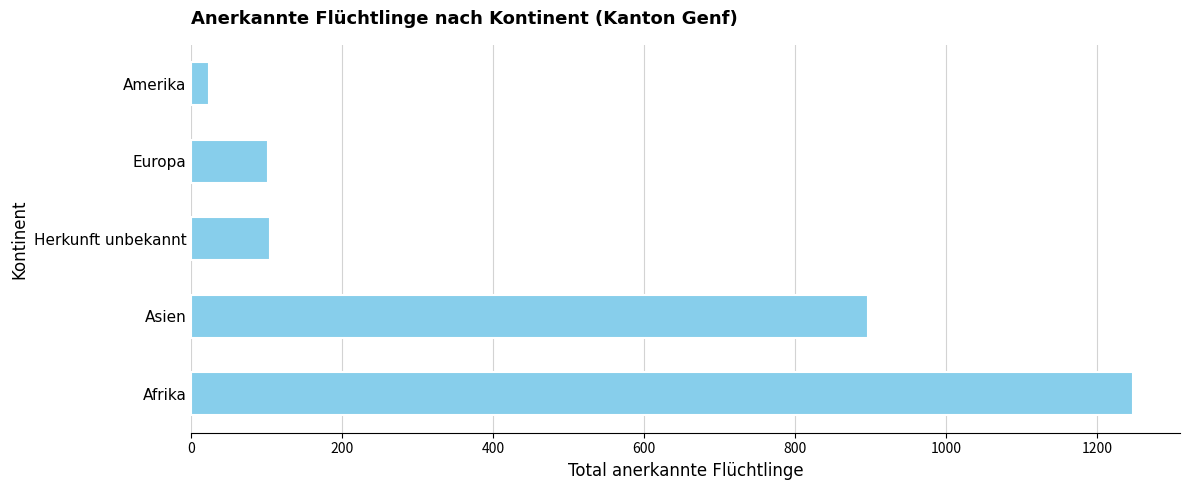

What is the change in value from Afrika to Herkunft unbekannt?

-1143